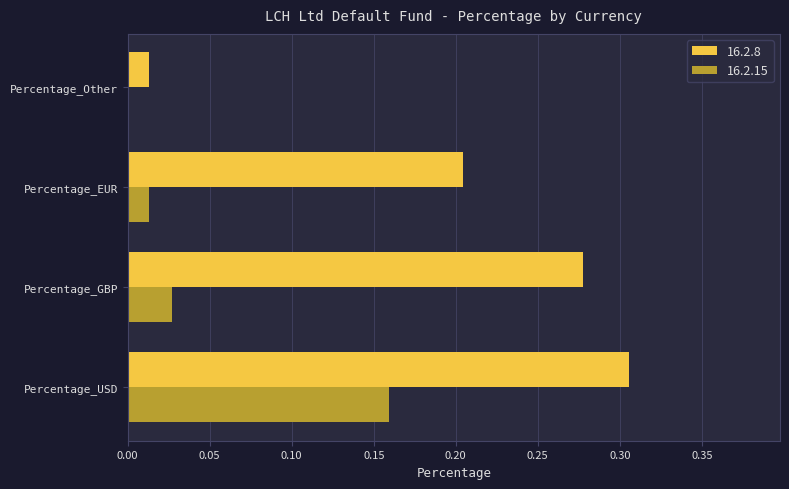

Which category has the highest value across all series?

Percentage_USD